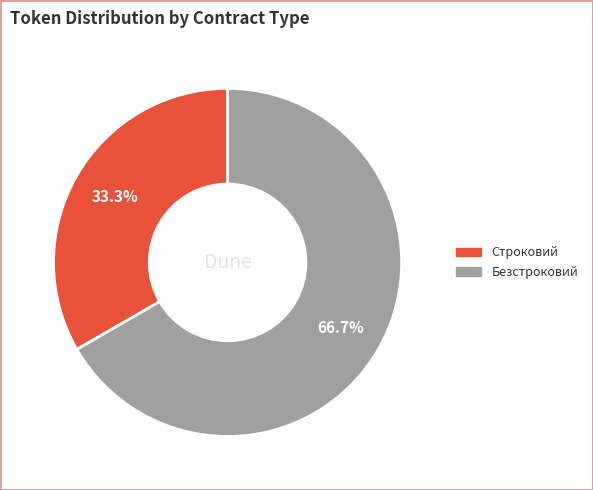

Which category accounts for the majority?

Безстроковий